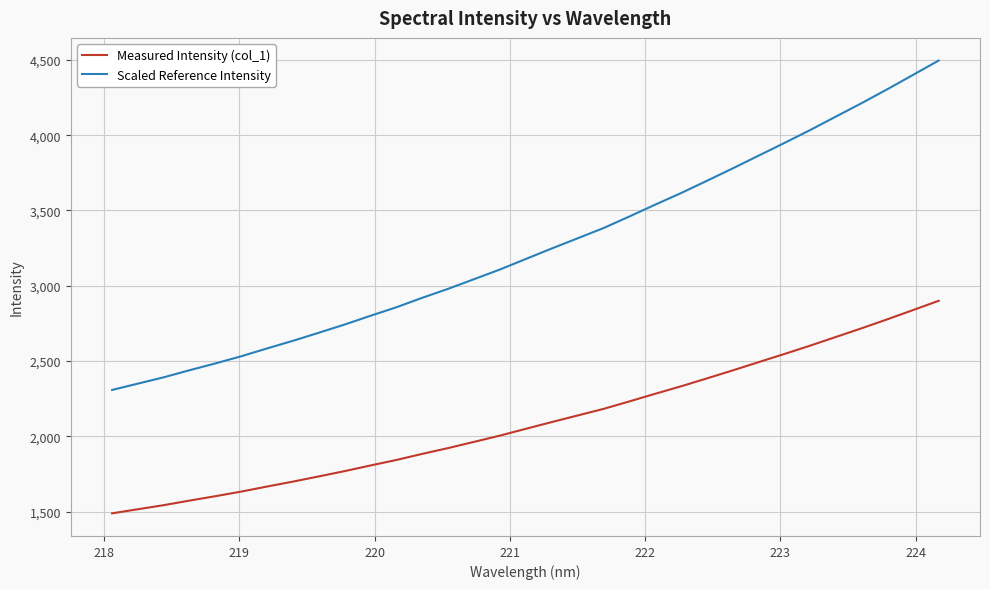

Rank the series by their average value, from lowest to highest.

Measured Intensity (col_1), Scaled Reference Intensity